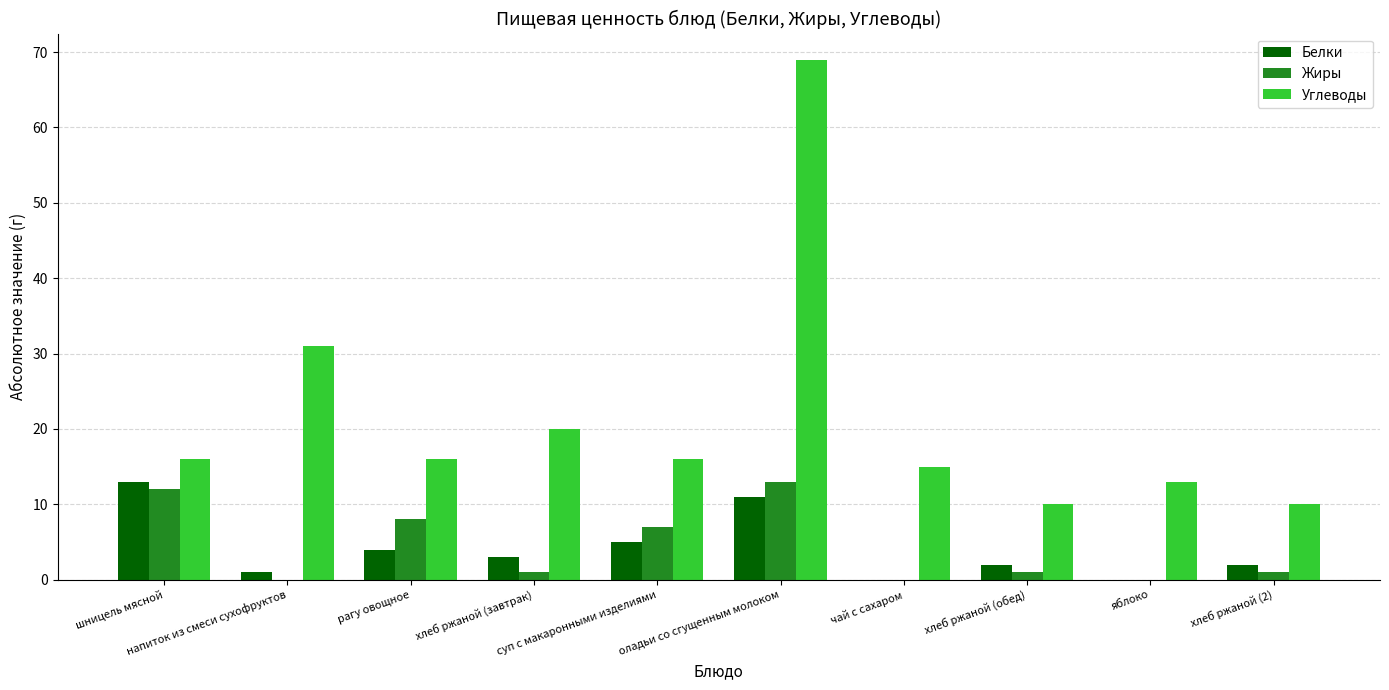

How many distinct data groups are displayed?

3